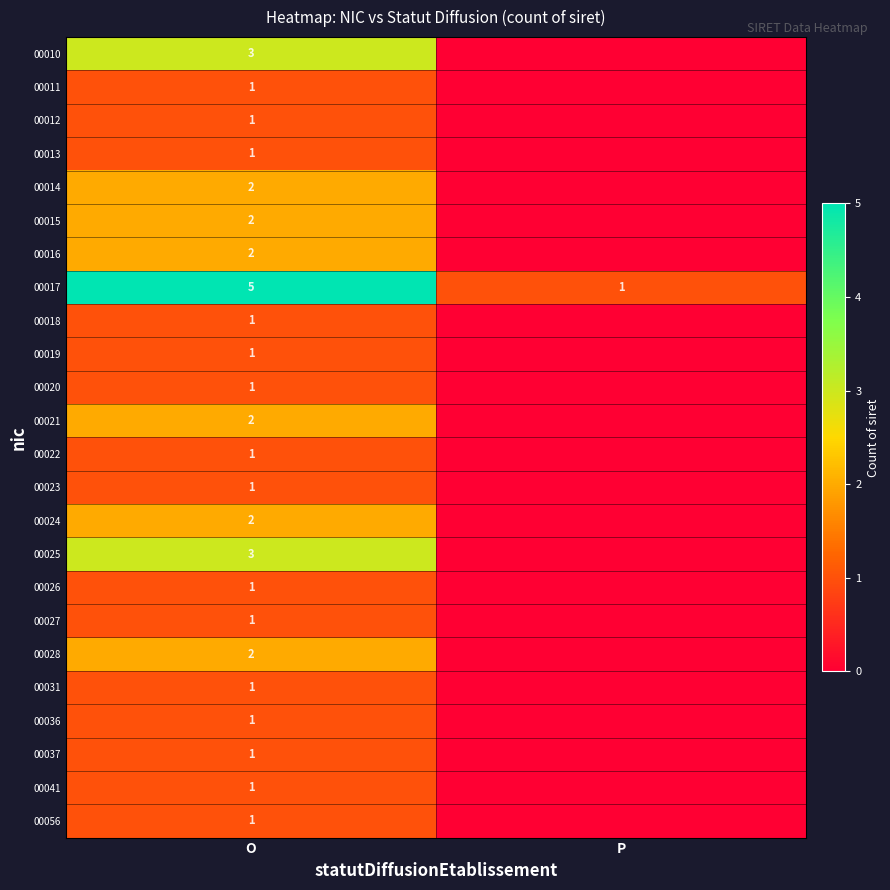

True or false: 00015 has a value of 2 at O.

True